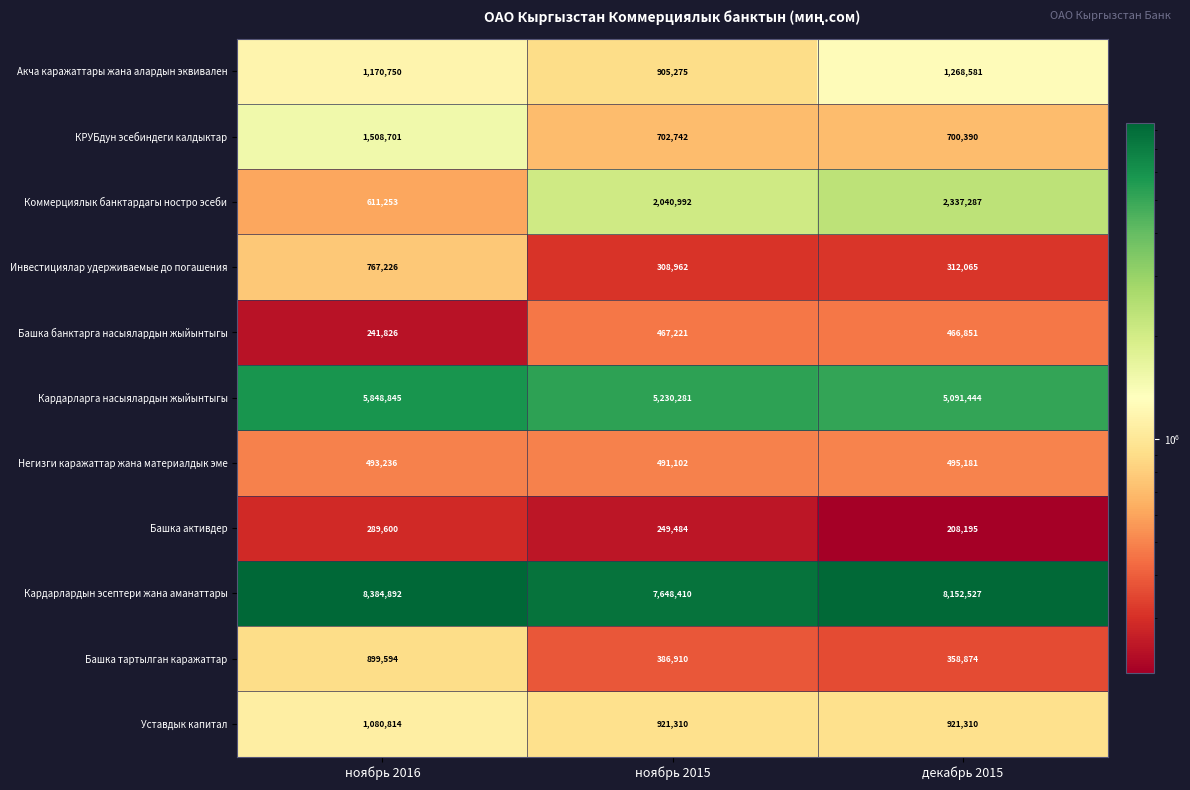

At ноябрь 2016, list the series in order from smallest to largest.

Башка банктарга насыялардын жыйынтыгы, Башка активдер, Негизги каражаттар жана материалдык эме, Коммерциялык банктардагы ностро эсеби, Инвестициялар удерживаемые до погашения, Башка тартылган каражаттар, Уставдык капитал, Акча каражаттары жана алардын эквивален, КРУБдун эсебиндеги калдыктар, Кардарларга насыялардын жыйынтыгы, Кардарлардын эсептери жана аманаттары